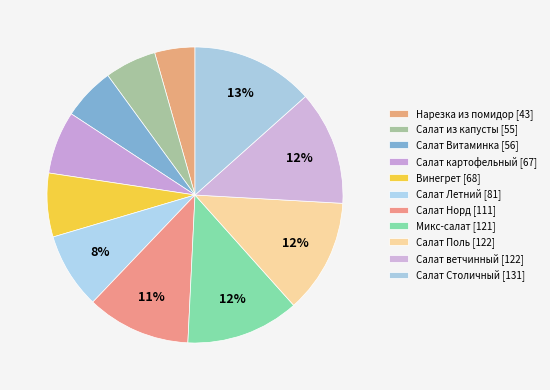

True or false: Нарезка из помидор [43] accounts for 1% of the total.

False